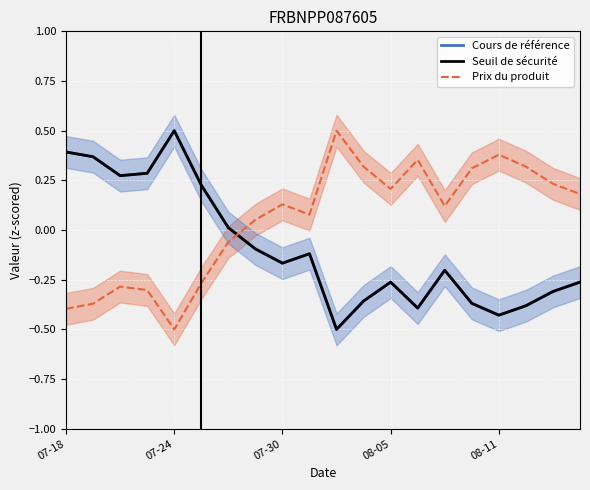

The value of Cours de référence at 07-30 is -0.1. True or false?

False